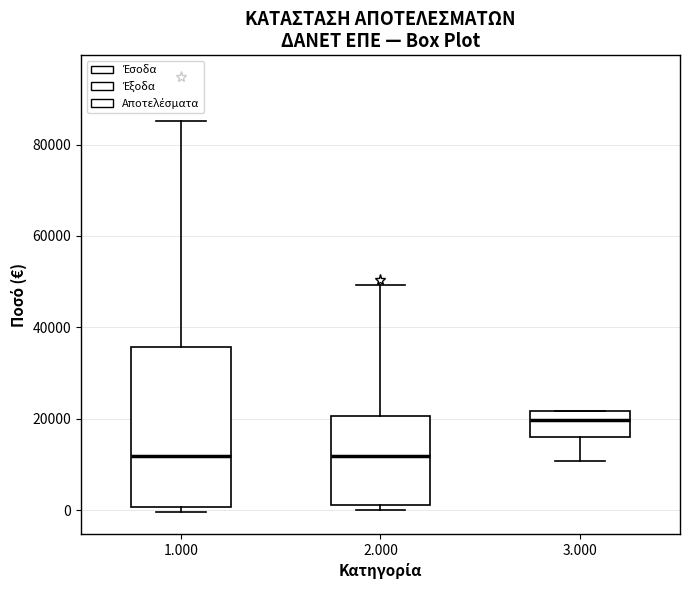

Where is the lower edge of the box at x = 3.000 on the y-axis? The values are not printed on the chart, so give them approximately, as read against the axis.

16000